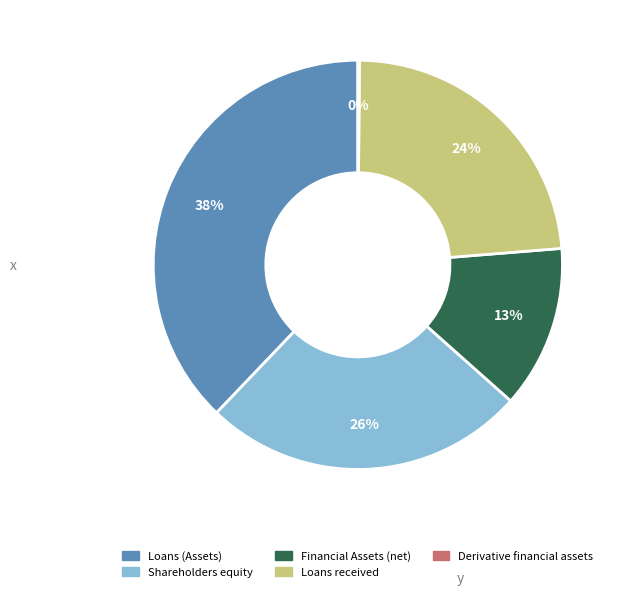

Which has a higher value, Loans (Assets) or Shareholders equity?

Loans (Assets)